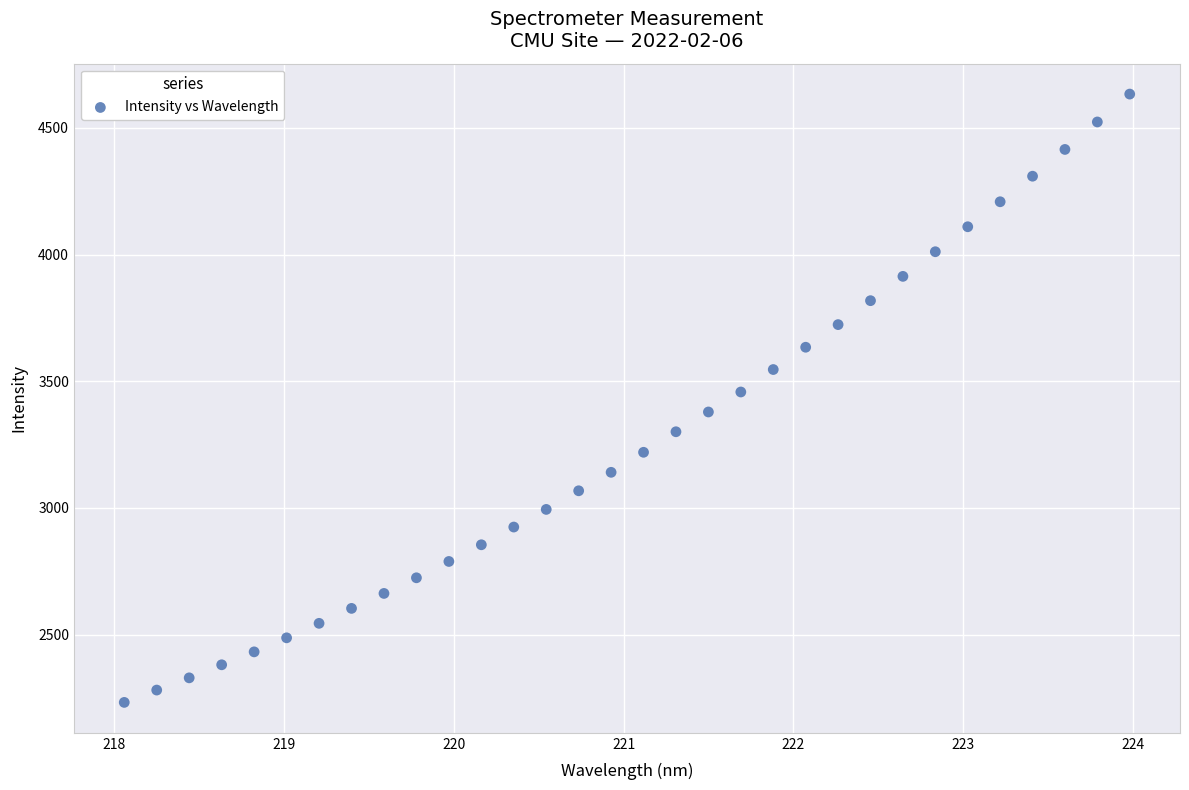

What is the range of Y values (max minus min)?

2400.1